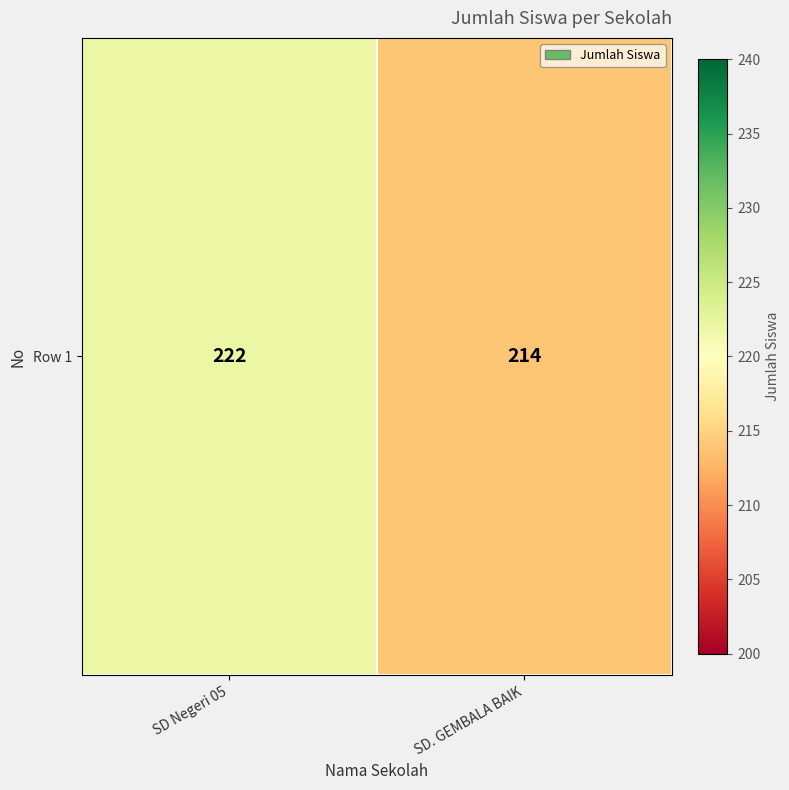

Reading left to right, list all the values displayed in this chart.

SD Negeri 05=222	SD. GEMBALA BAIK=214